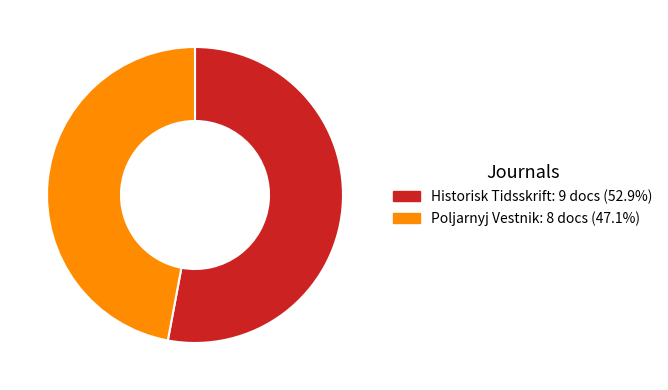

Is there a majority slice in this chart?

Yes